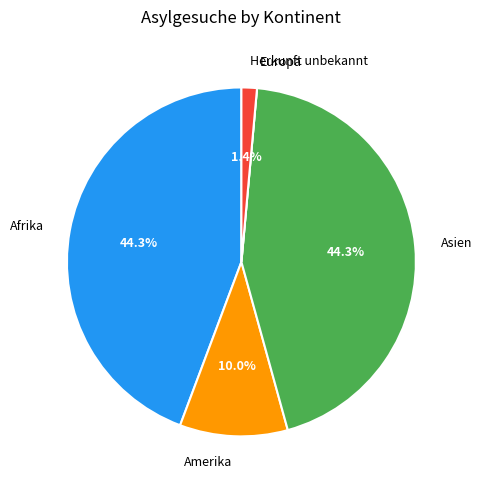

Is there any slice that represents more than half of the pie?

No